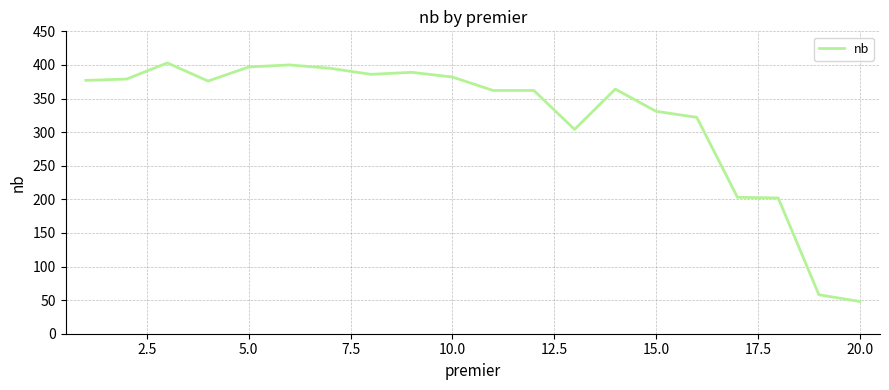

What is the difference between the maximum and minimum values?

355